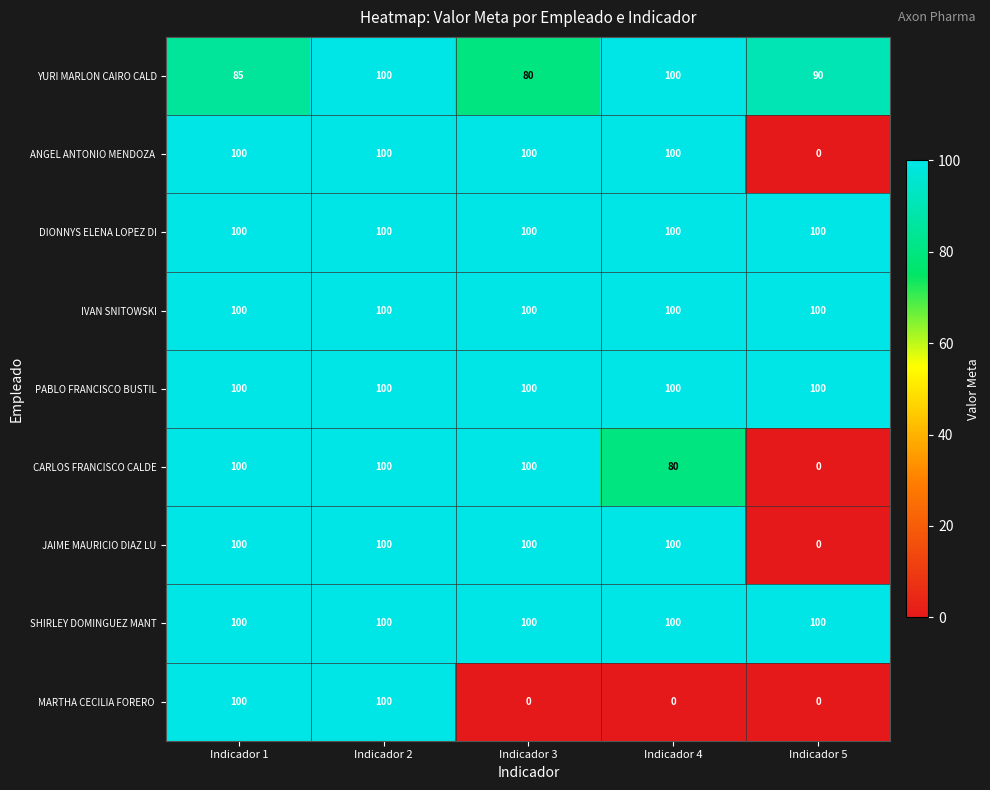

At how many categories does at least one series exceed 89?

5